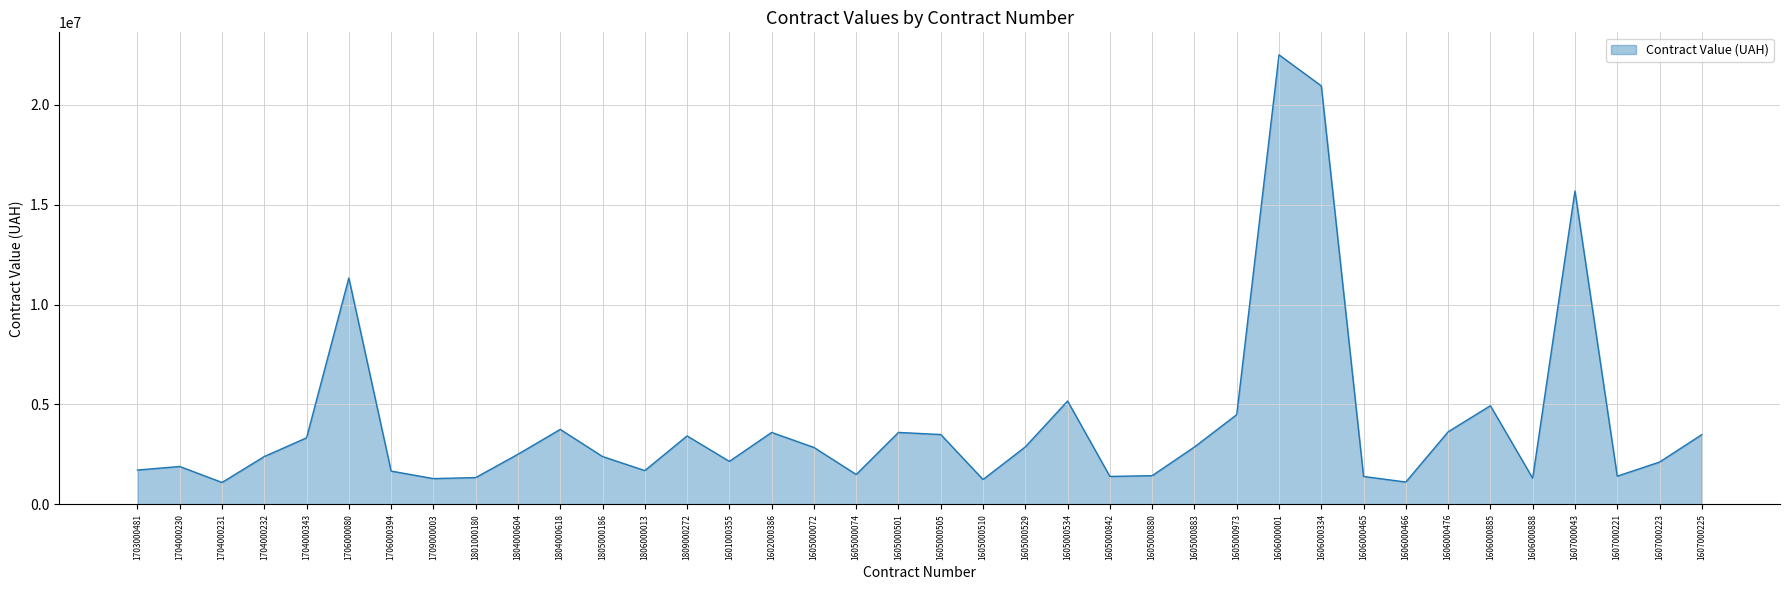

What is the maximum value shown in the chart?

22501442.3